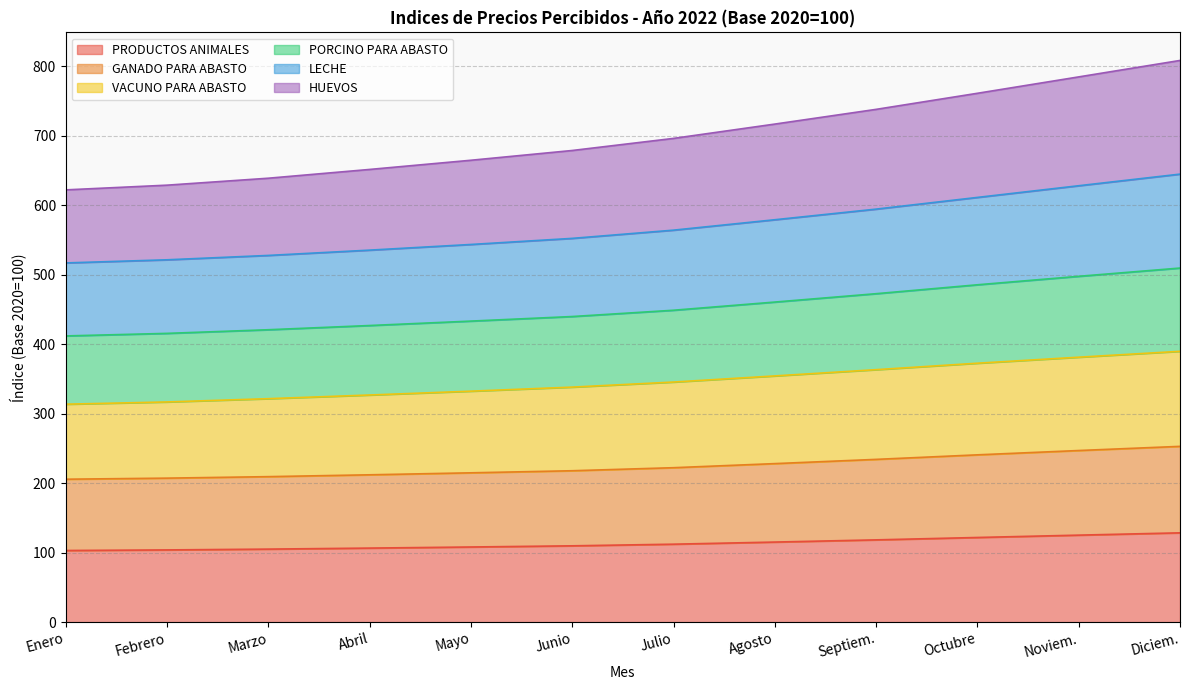

What is the lowest value of the PRODUCTOS ANIMALES series?

103.1